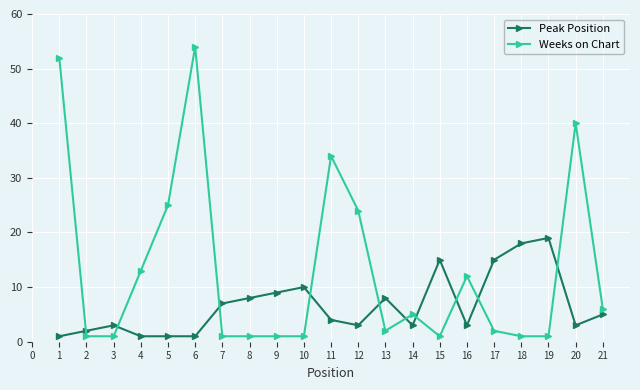

Reading left to right, transcribe all the data shown in this chart.

Peak Position: 1	2	3	1	1	1	7	8	9	10	4	3	8	3	15	3	15	18	19	3	5
Weeks on Chart: 52	1	1	13	25	54	1	1	1	1	34	24	2	5	1	12	2	1	1	40	6